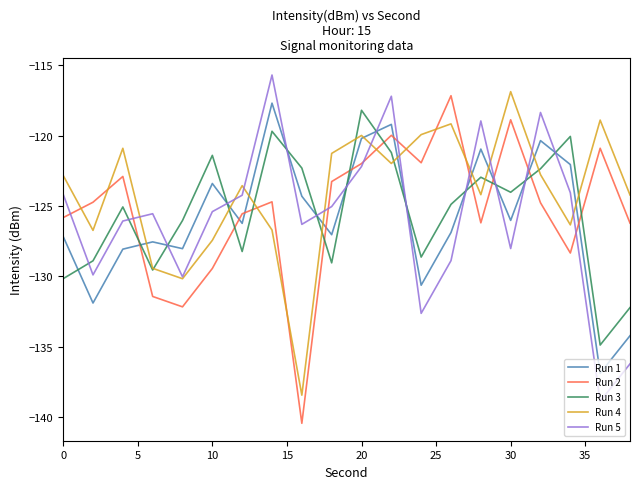

How many values in the Run 2 series are below -124?

12